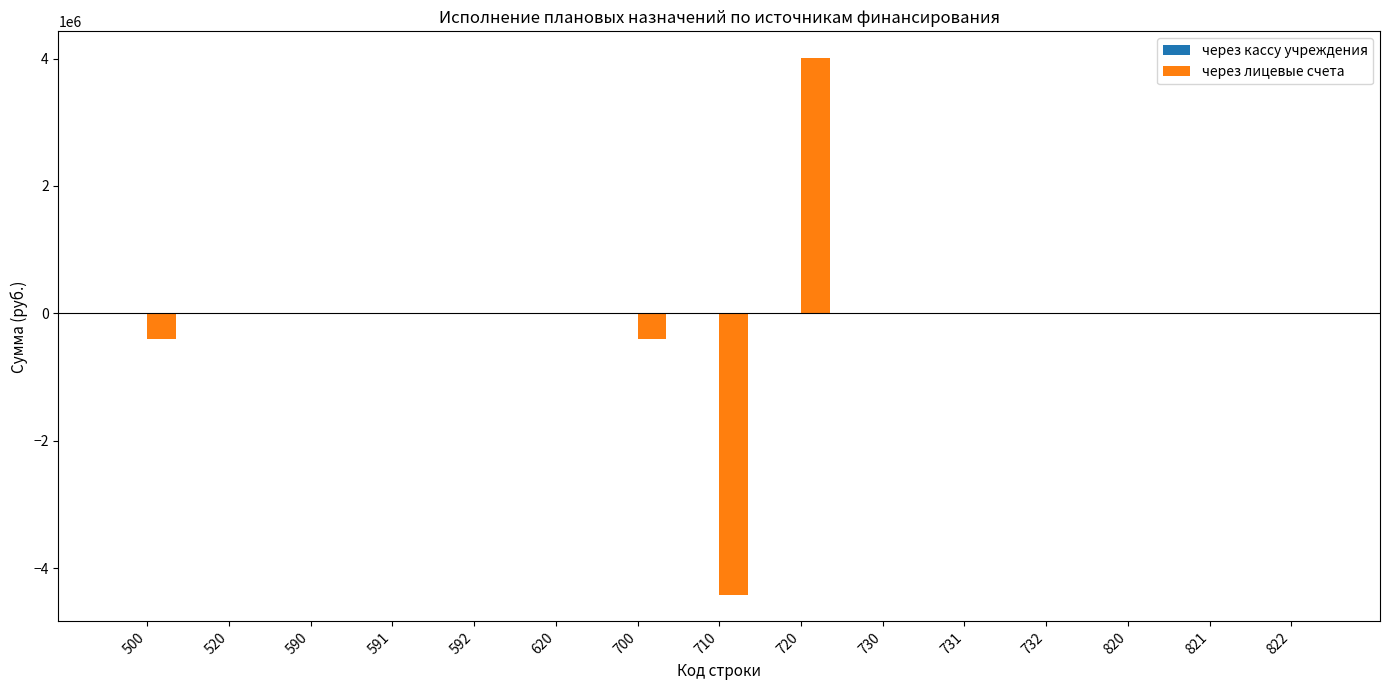

At which category is the sum across all series the highest?

720